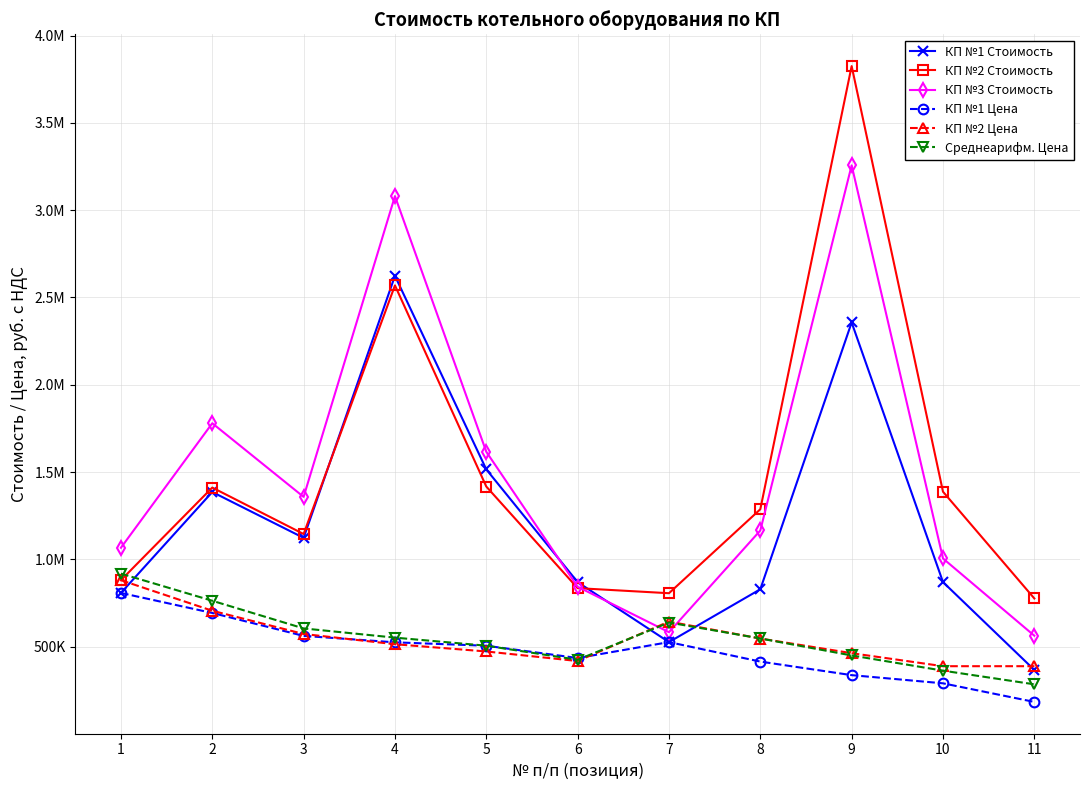

What is the maximum value shown in the chart?

3825500.0